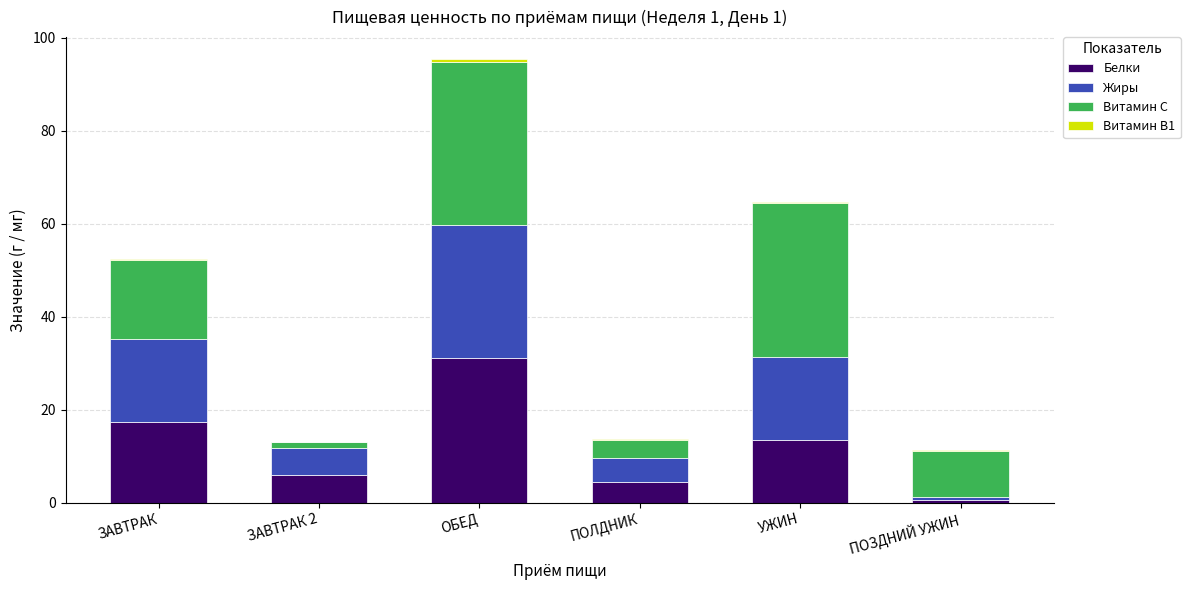

The value of Белки at ЗАВТРАК is 12.2. True or false?

False